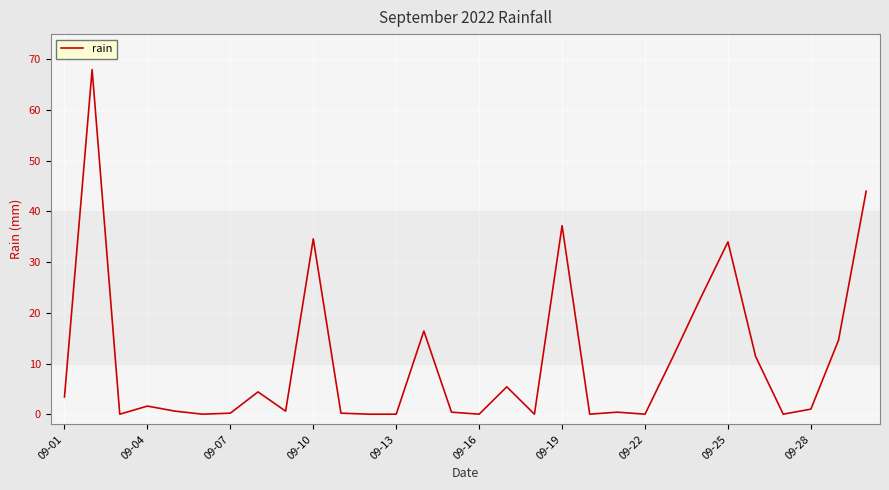

What is the difference between the second highest and second lowest values?

44.0